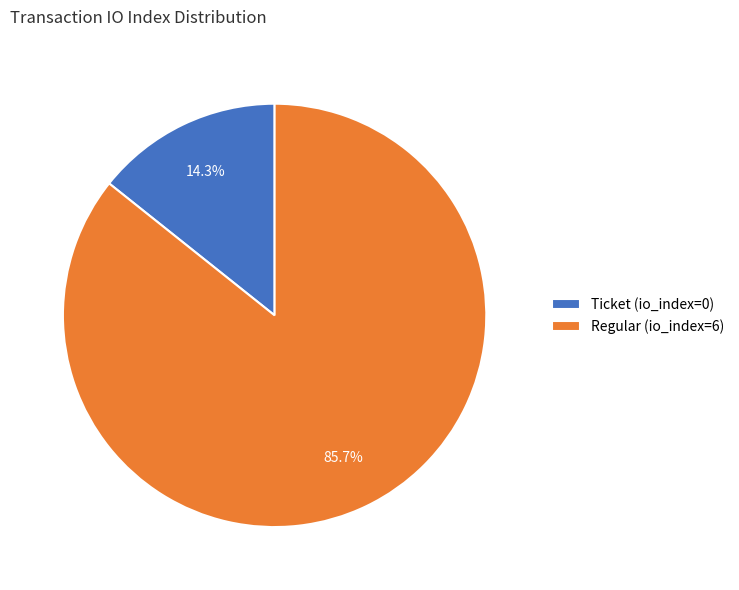

Rank the categories by value from lowest to highest.

Ticket (io_index=0), Regular (io_index=6)